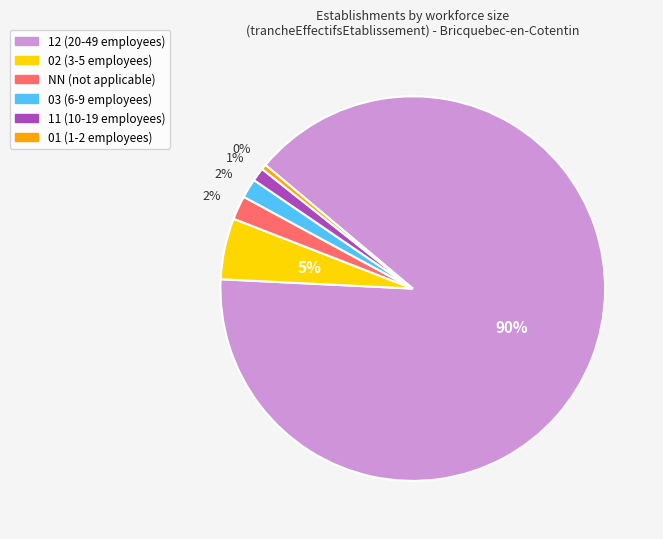

To the nearest percent, what portion does NN (not applicable) represent?

2%